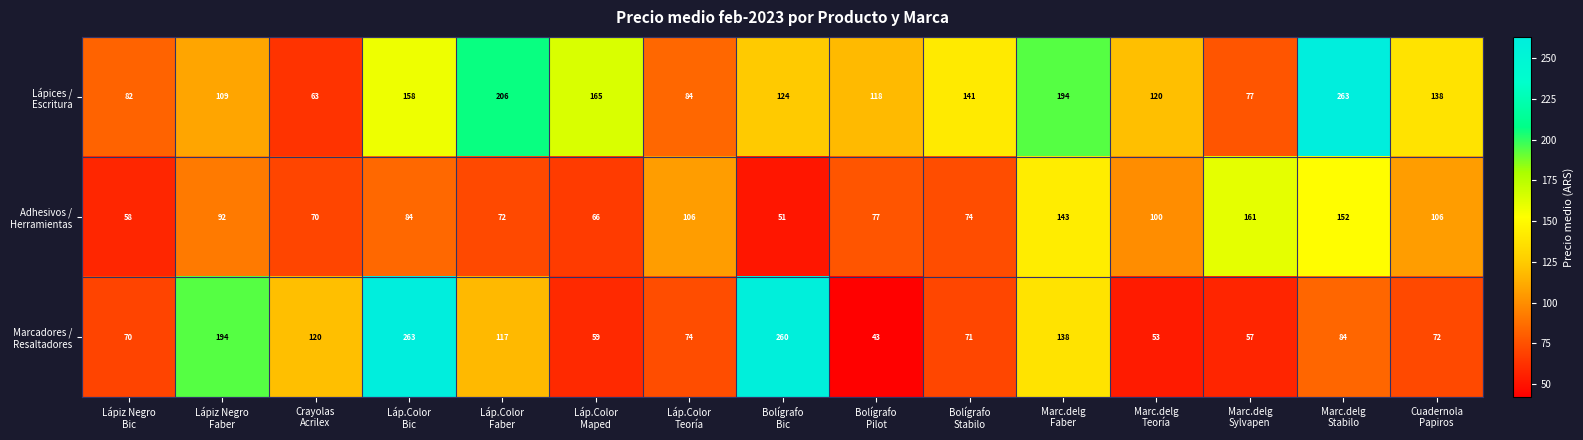

At how many categories does at least one series exceed 166?

6